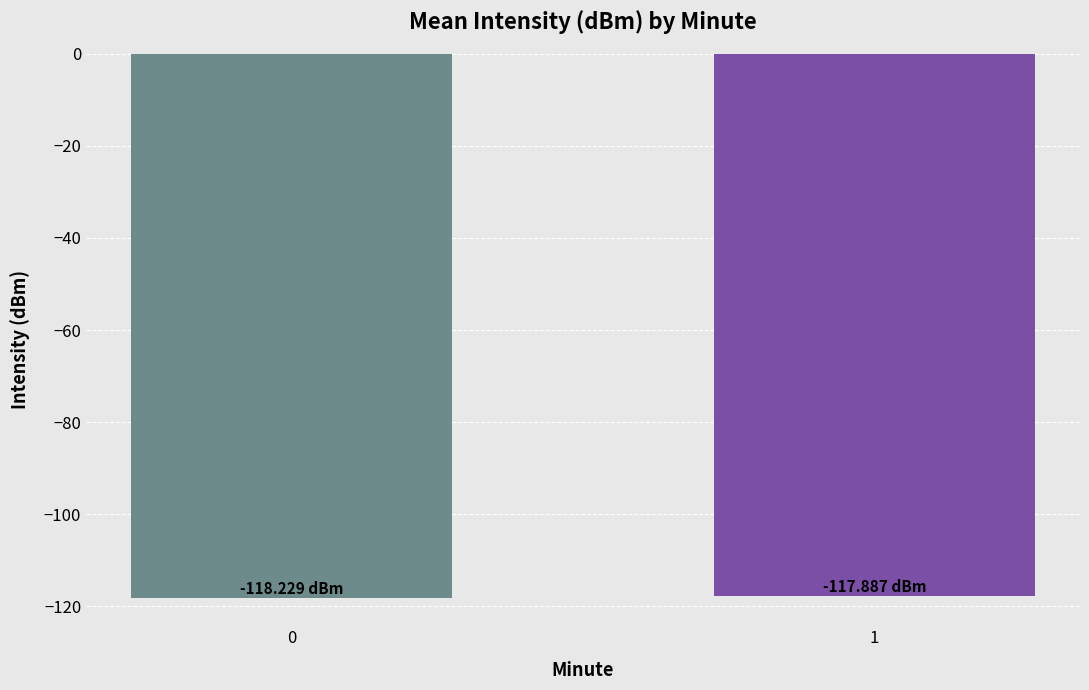

What is the average value?

-118.1